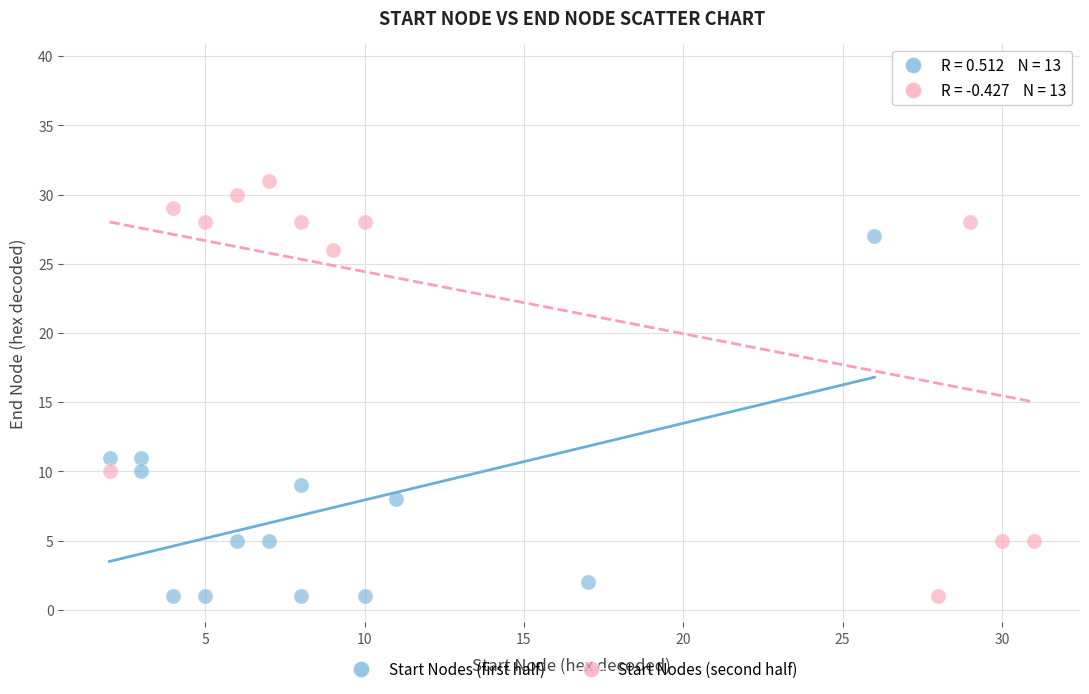

Which series has the widest spread of Y values?

Start Nodes (second half)